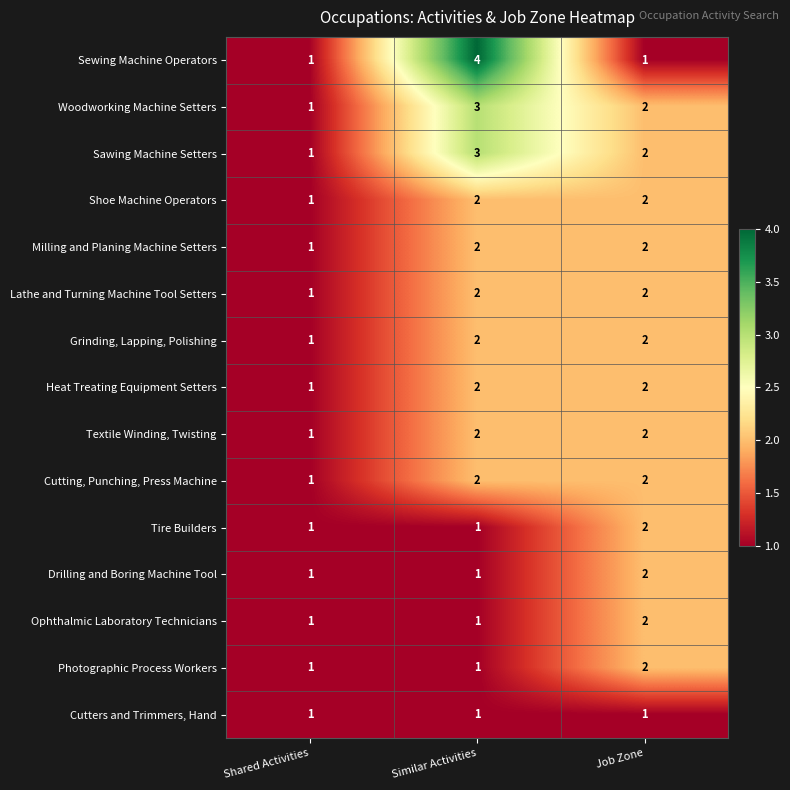

At which category does the chart reach its peak across all series?

Similar Activities